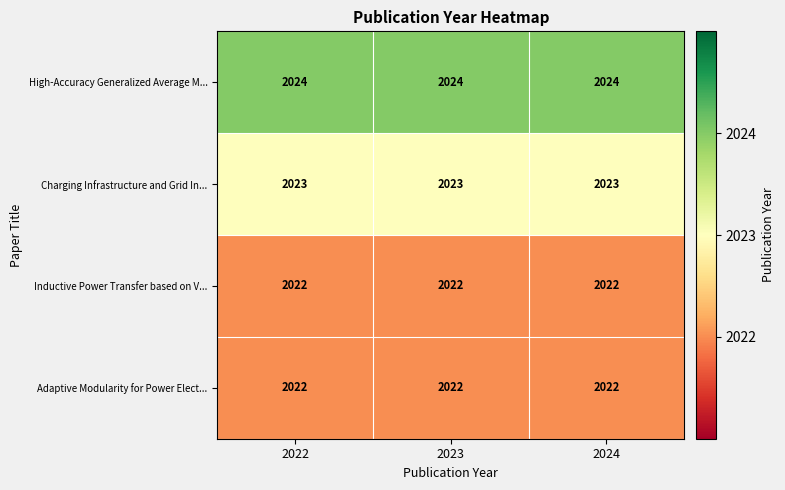

What is the sum of all High-Accuracy Generalized Average M... values?

6072